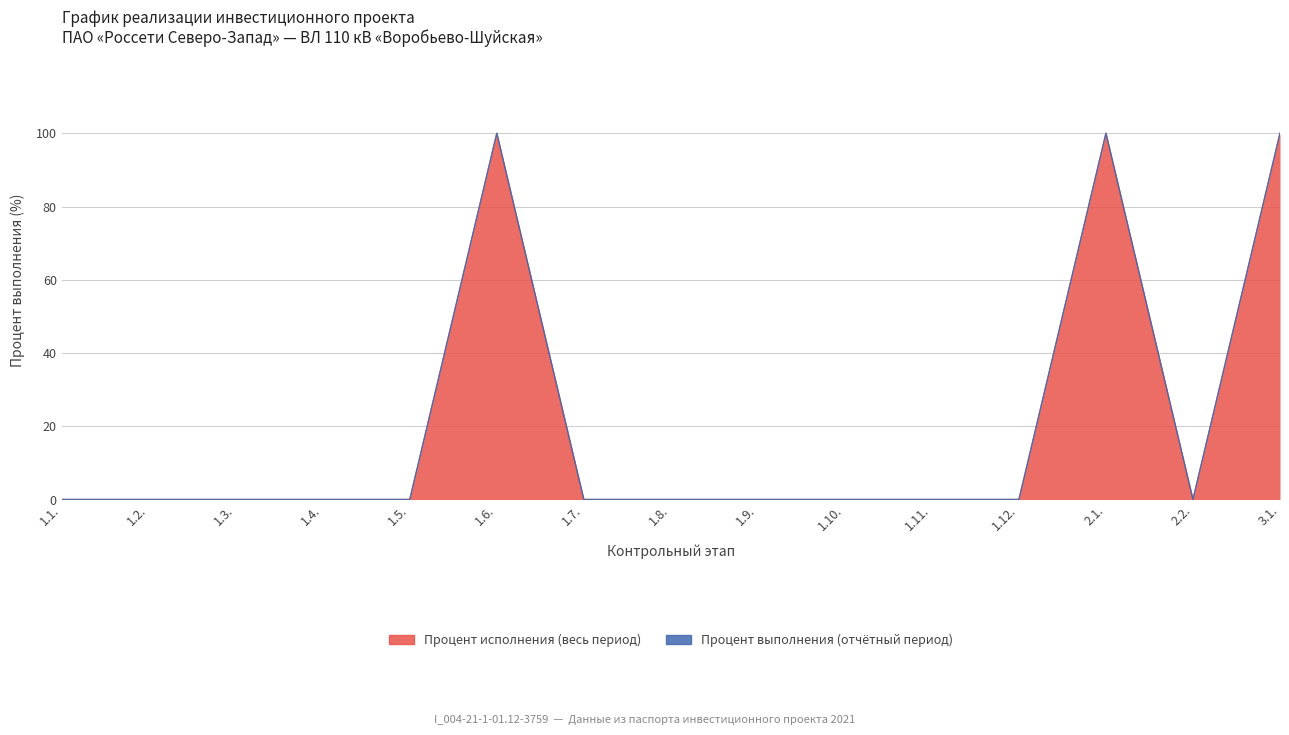

At which category does the chart reach its peak across all series?

1.6.